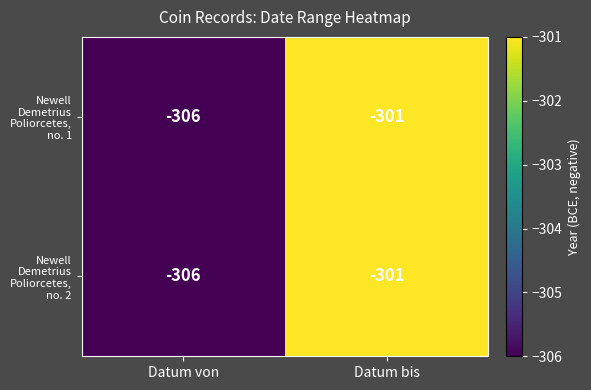

What is the total value across all series at Datum bis?

-602